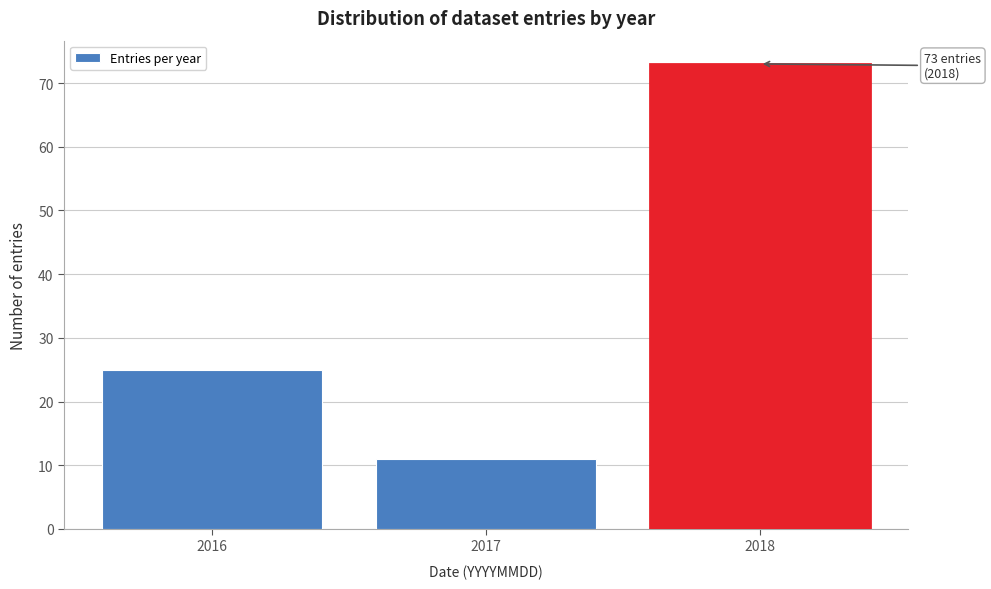

Reading left to right, extract all data points from this chart.

25	11	73